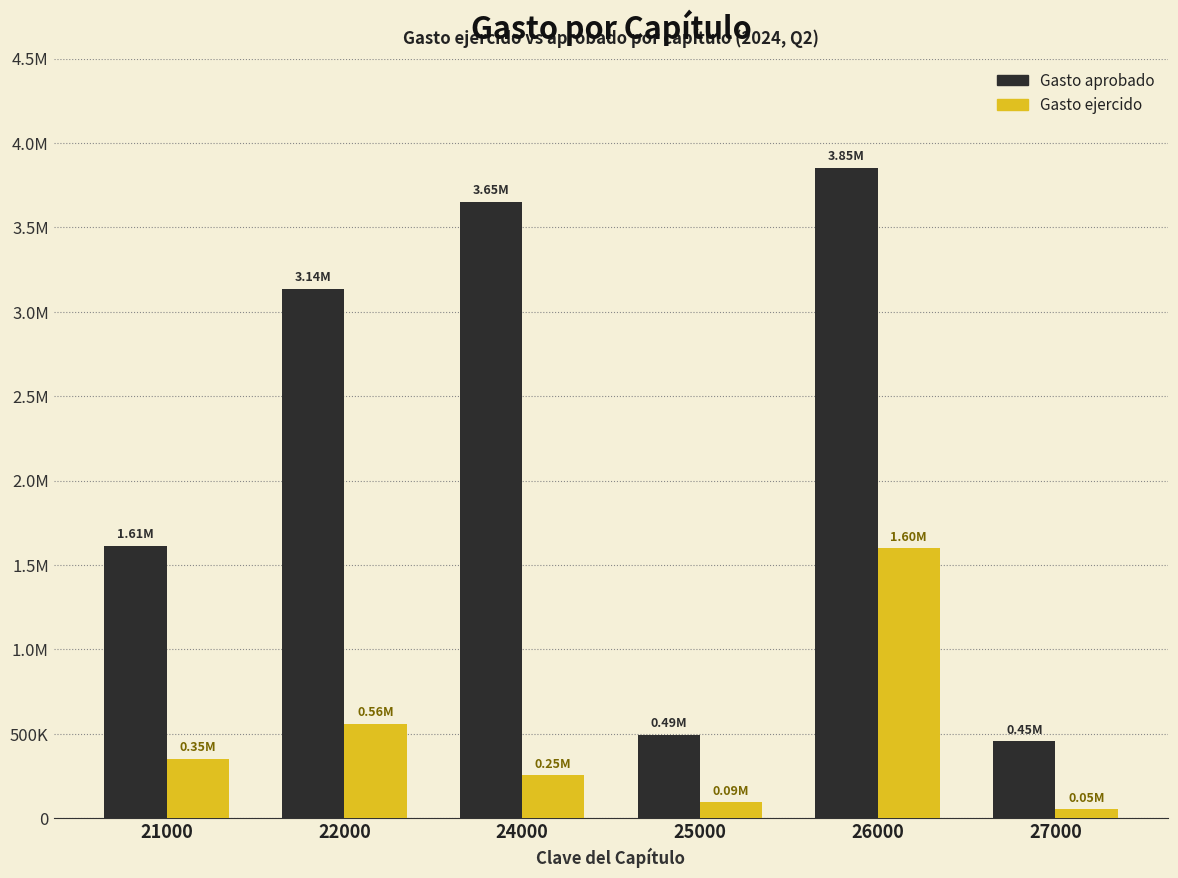

Reading left to right, what are all the values shown in this chart?

Gasto aprobado: 21000=1614851.1	22000=3135293.7	24000=3652540.4	25000=493440.7	26000=3853157.1	27000=454810.9
Gasto ejercido: 21000=352228.4	22000=559277.8	24000=253232.1	25000=94141.8	26000=1598367.2	27000=53231.5